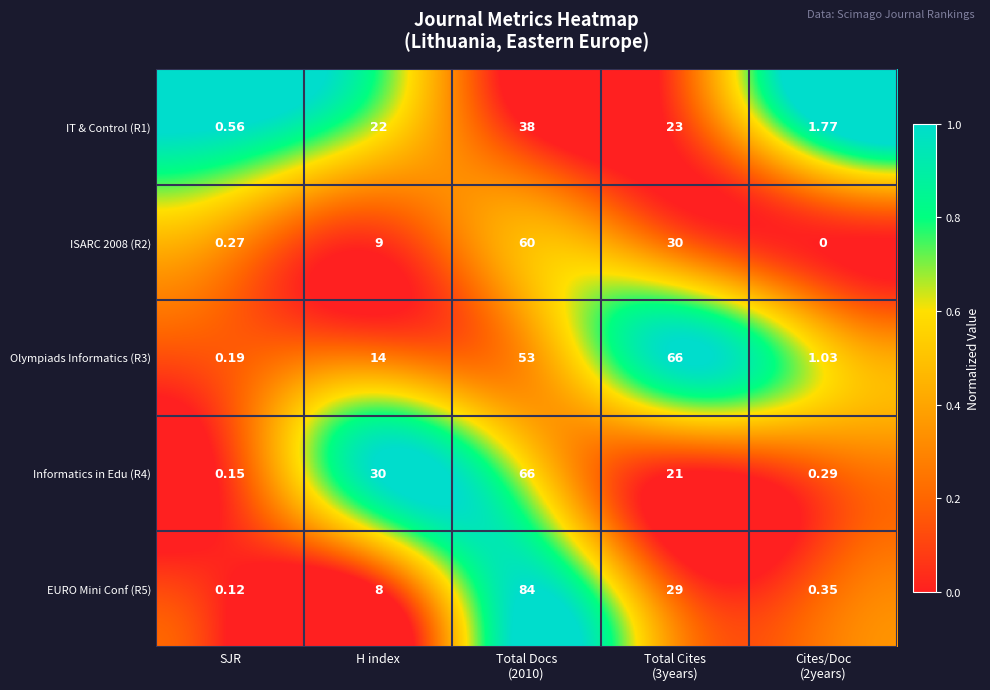

Where is IT & Control (R1) nearest to the value 19?

H index